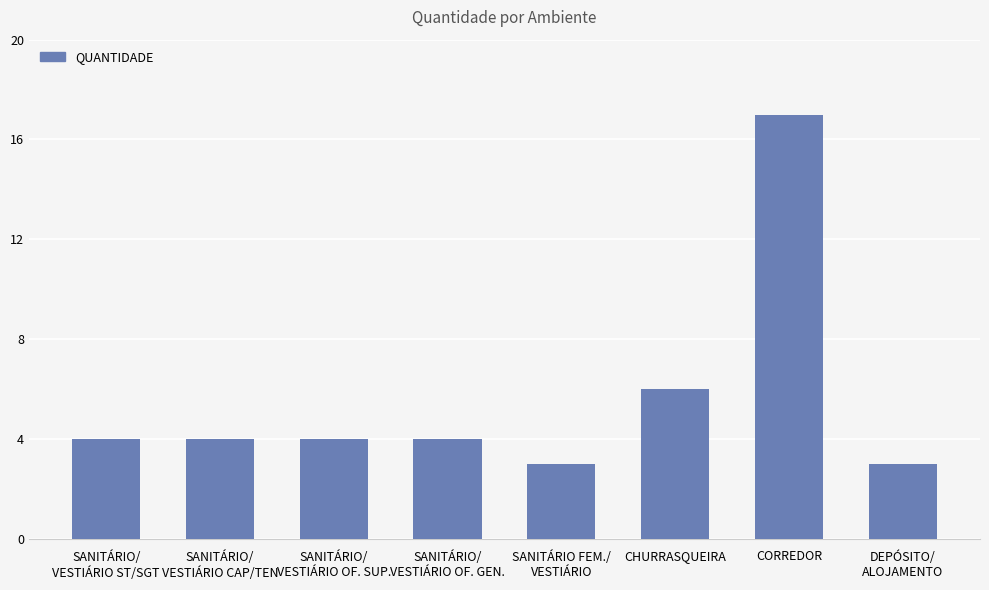

What is the difference between the second highest and second lowest values?

3